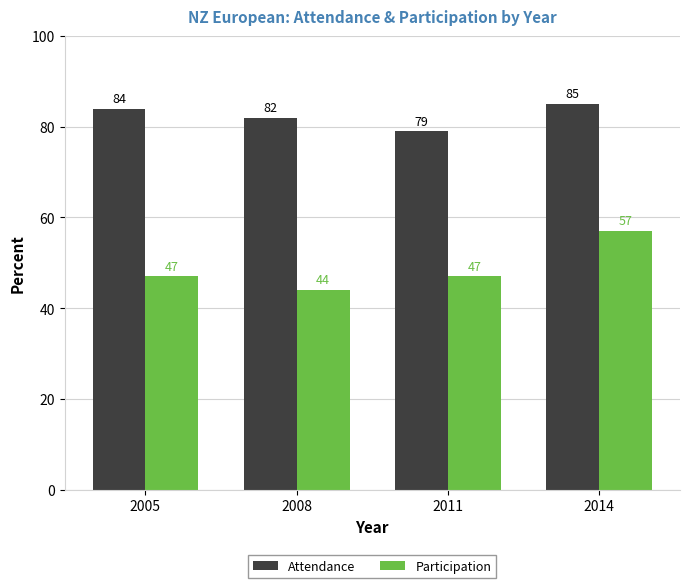

At how many categories does at least one series exceed 49?

4